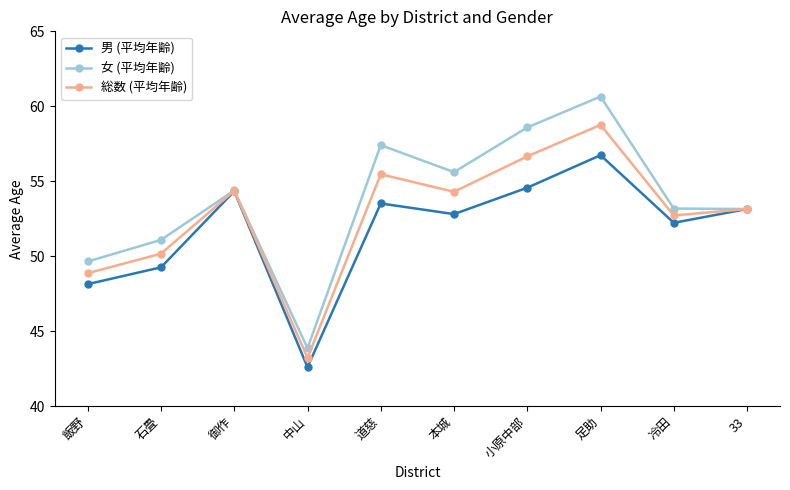

What is the smallest value displayed?

42.6